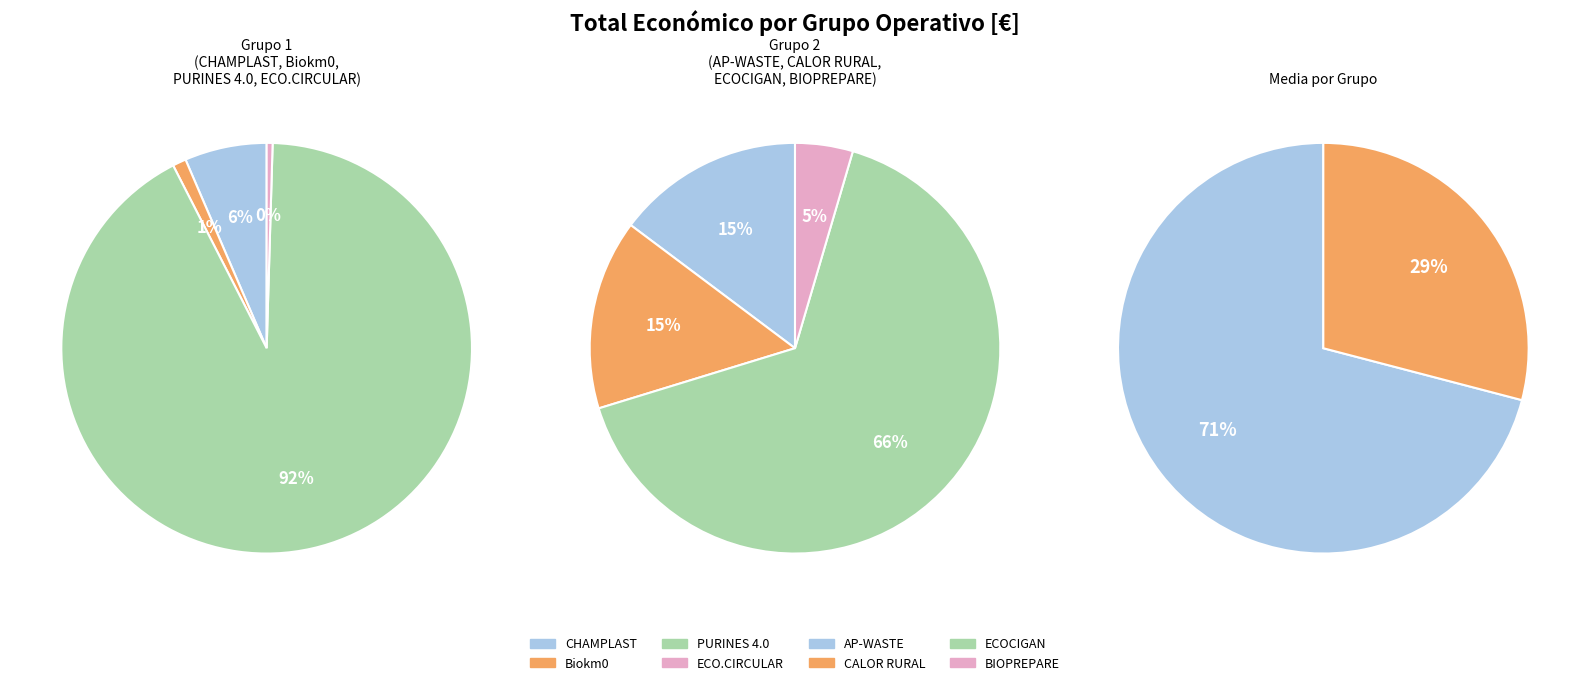

What is the change in value from ECO.CIRCULAR to ECOCIGAN?

+2440869